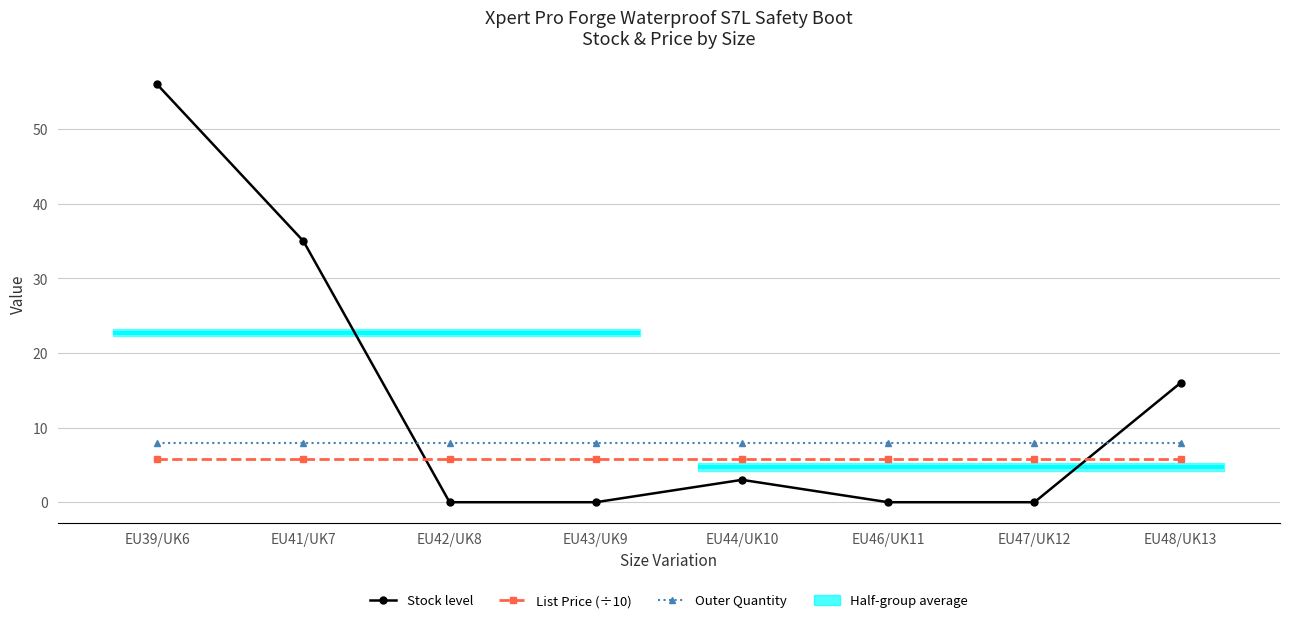

What is the sum of the Stock level values at EU48/UK13 and EU41/UK7?

51.0